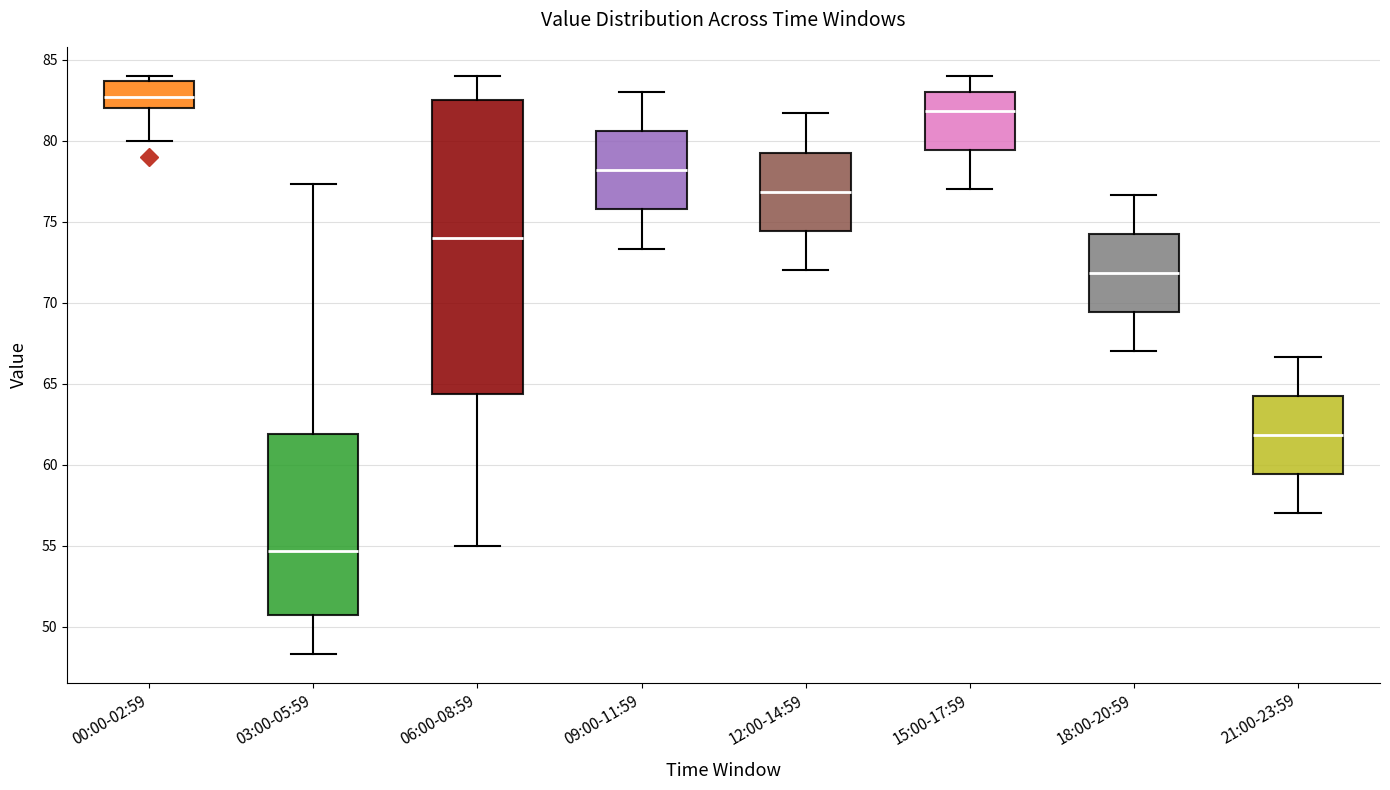

Where does the lower whisker of the box for 18:00-20:59 end on the y-axis? The values are not printed on the chart, so give them approximately, as read against the axis.

67.0